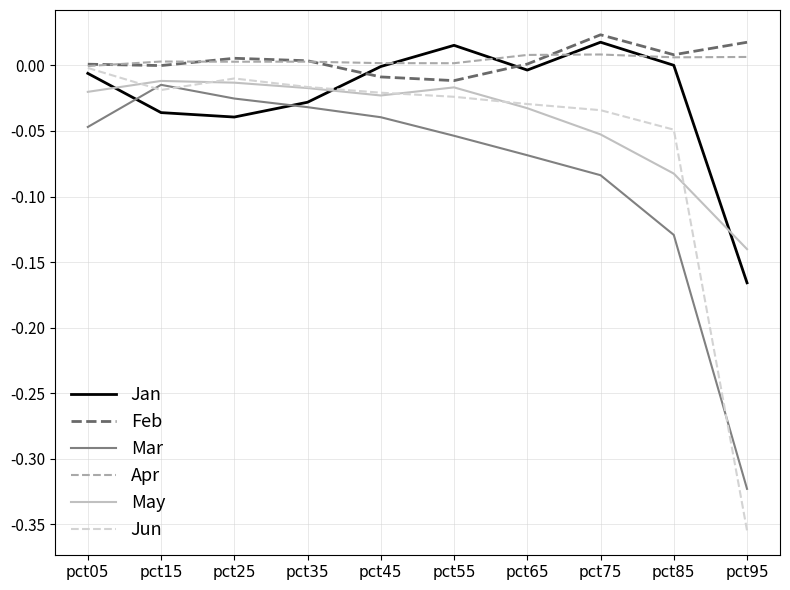

How many intersections are there between May and Jan?

3